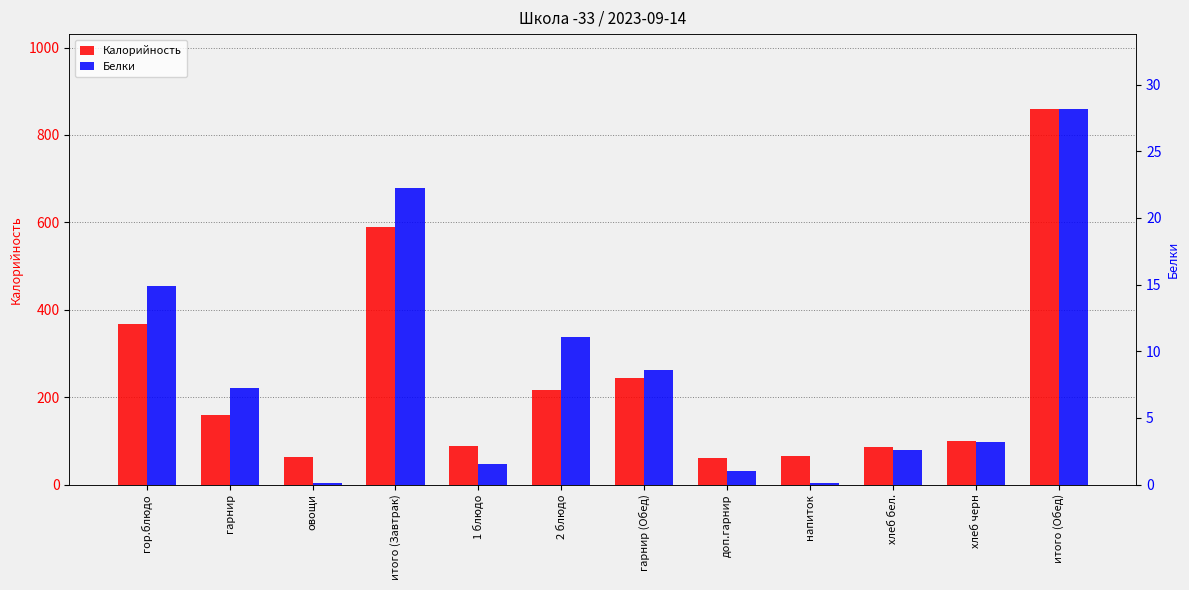

Reading right to left, list all the values displayed in this chart.

Калорийность: итого (Обед)=859.0	хлеб черн=100.0	хлеб бел.=85.0	напиток=65.0	доп.гарнир=61.5	гарнир (Обед)=243.8	2 блюдо=215.9	1 блюдо=87.9	итого (Завтрак)=589.6	овощи=62.0	гарнир=159.8	гор.блюдо=367.8
Белки: итого (Обед)=28.1	хлеб черн=3.2	хлеб бел.=2.6	напиток=0.1	доп.гарнир=1.0	гарнир (Обед)=8.6	2 блюдо=11.1	1 блюдо=1.6	итого (Завтрак)=22.2	овощи=0.1	гарнир=7.2	гор.блюдо=14.9